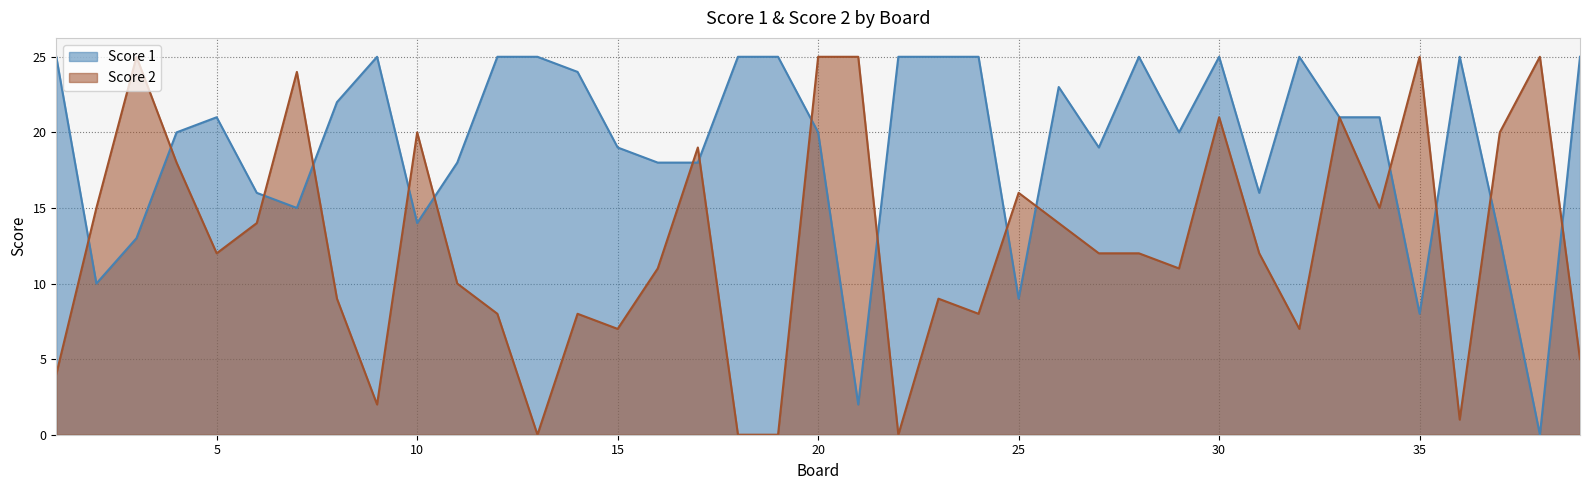

Does the chart have visible grid lines?

Yes